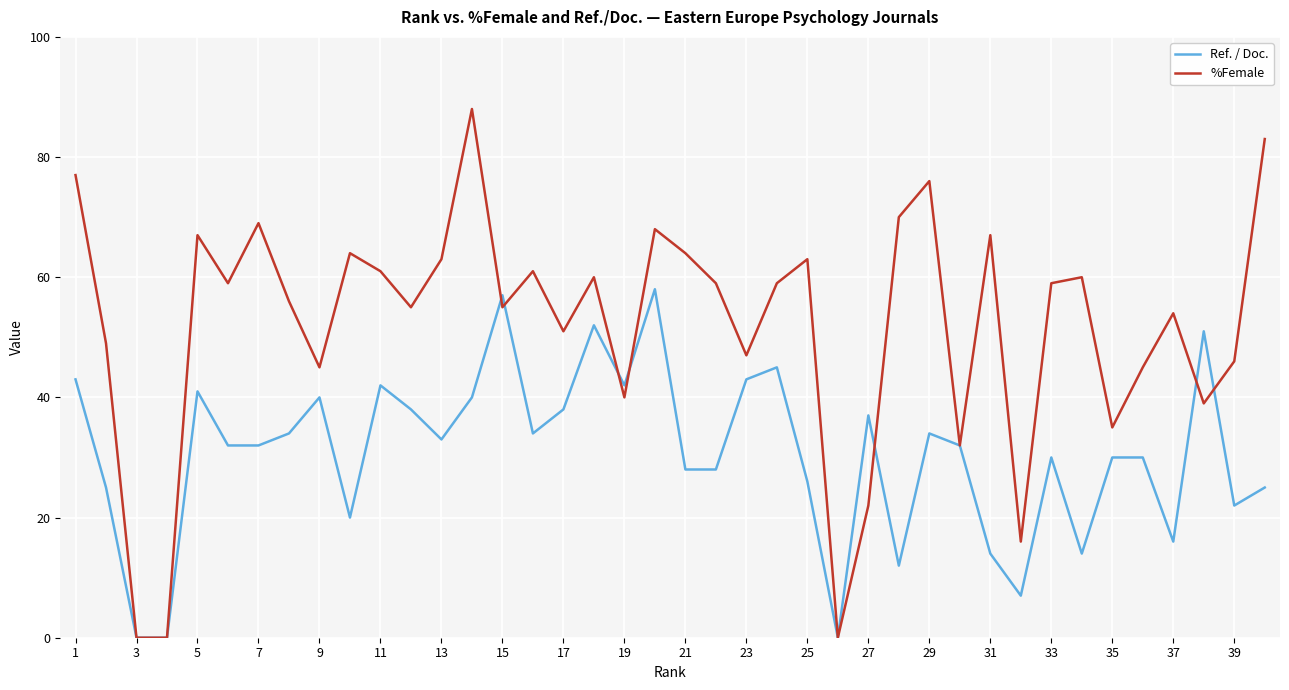

List the series in order of their overall mean, lowest first.

Ref. / Doc., %Female